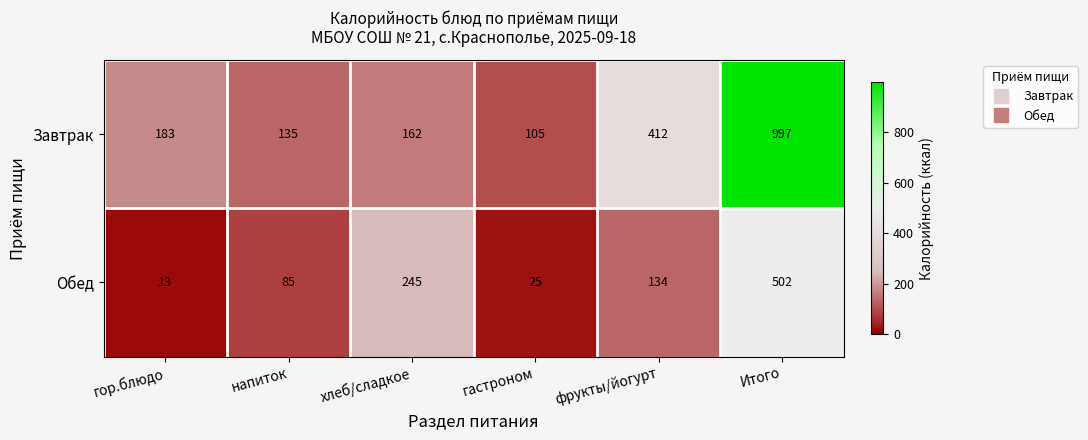

Reading right to left, list all the values displayed in this chart.

Завтрак: 997	412	105	162	135	183
Обед: 502	134	25	245	85	13